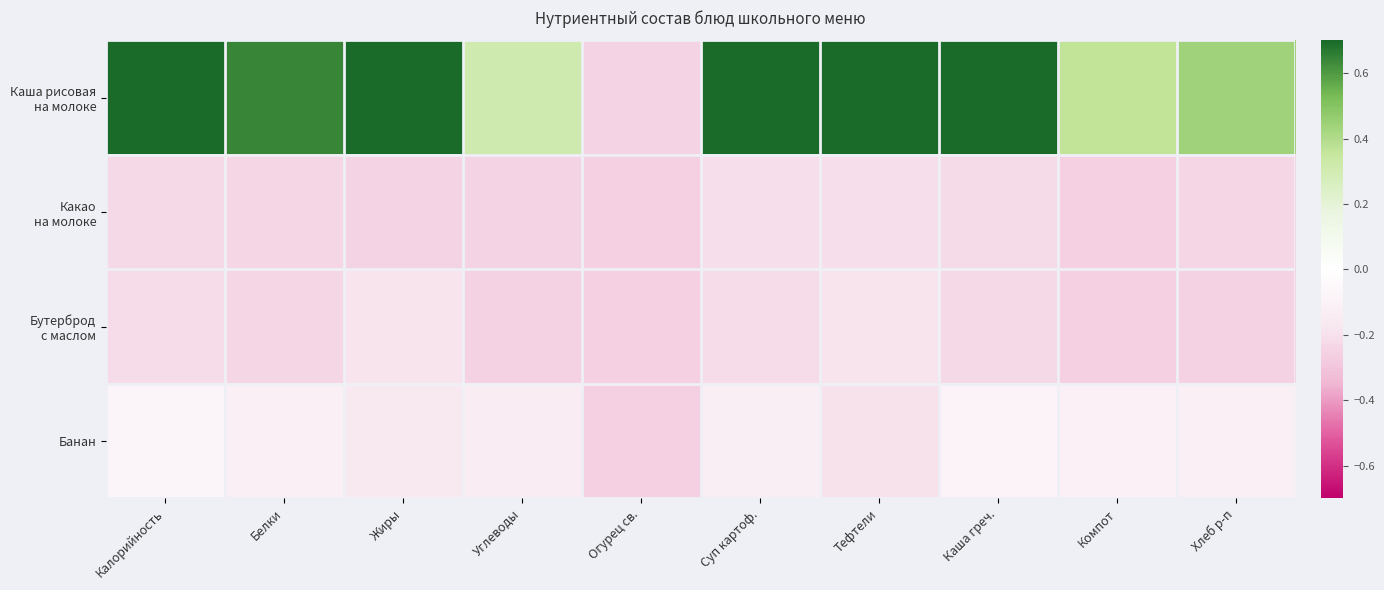

What is the smallest value displayed?

-0.3